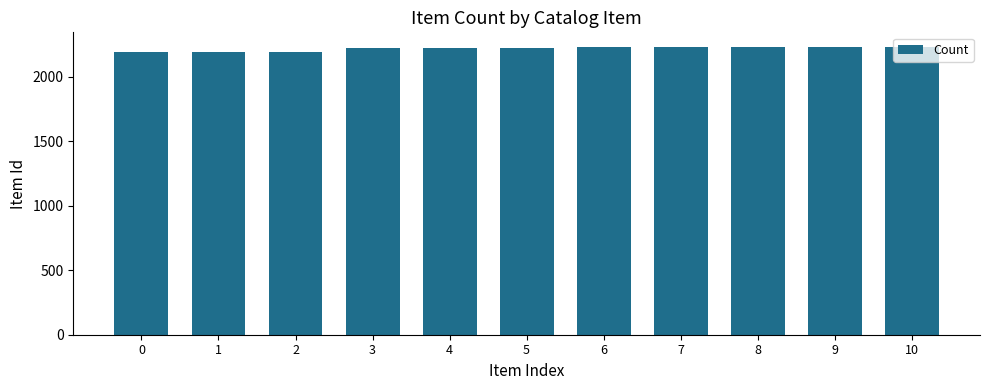

What is the change in value from 7 to 10?

+4